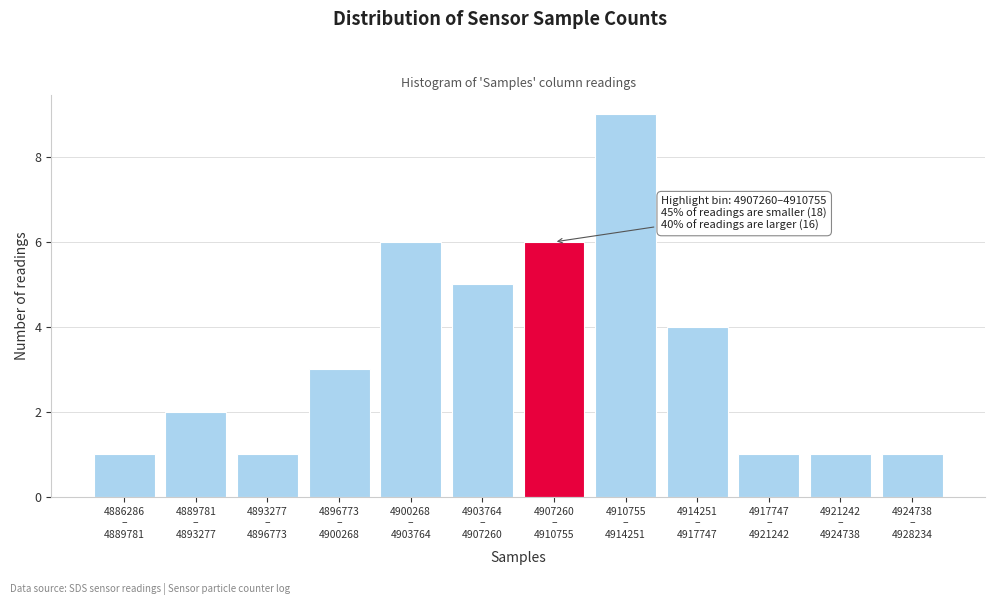

Reading right to left, what are all the values shown in this chart?

1	1	1	4	9	6	5	6	3	1	2	1